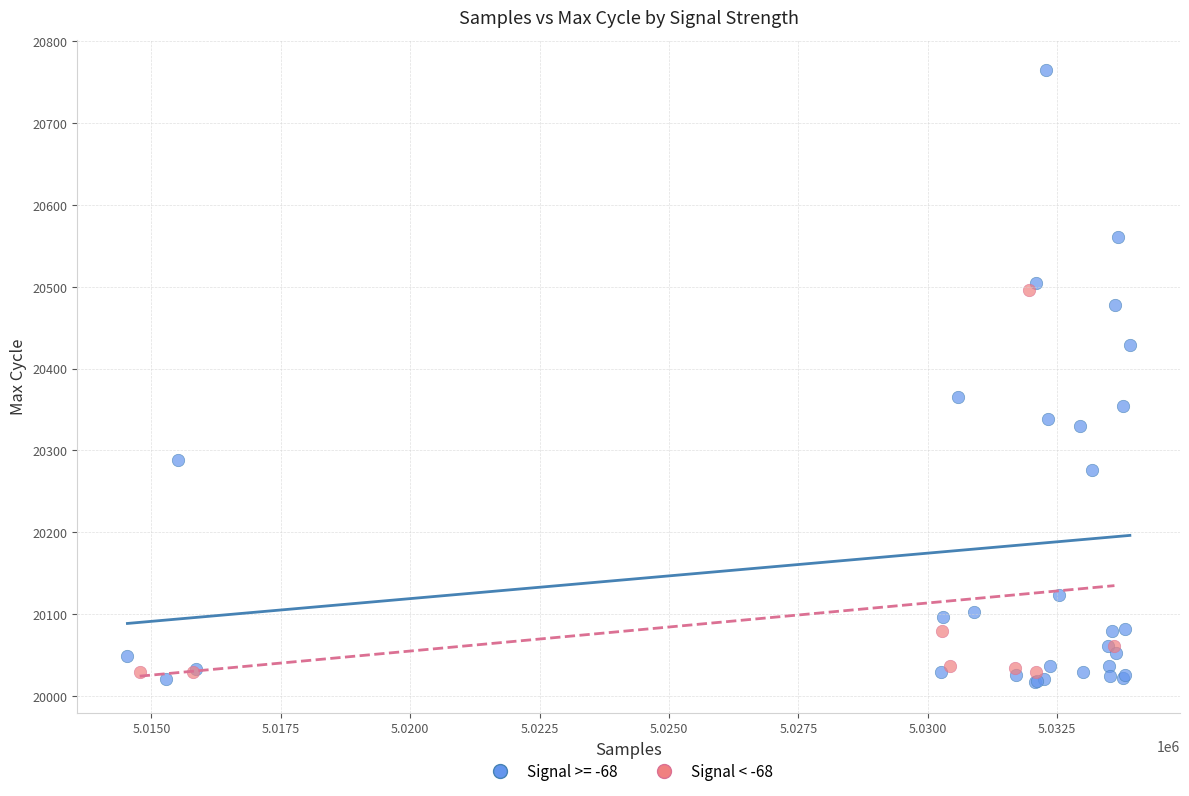

Which series contains the highest Y value?

Signal >= -68